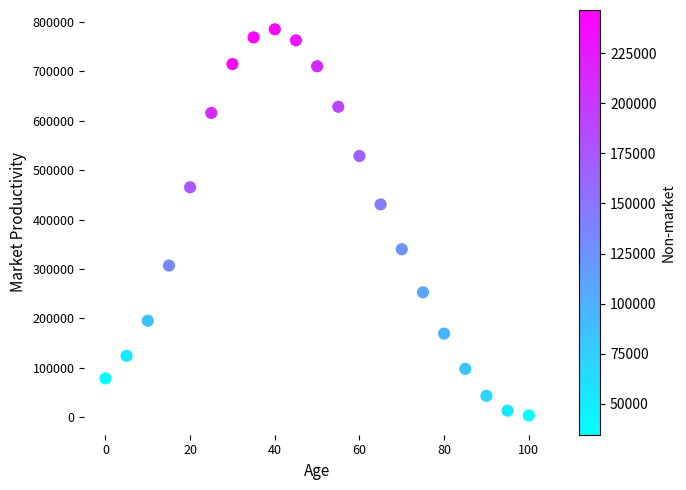

What Y value in the scatter plot is closest to 394225?

430574